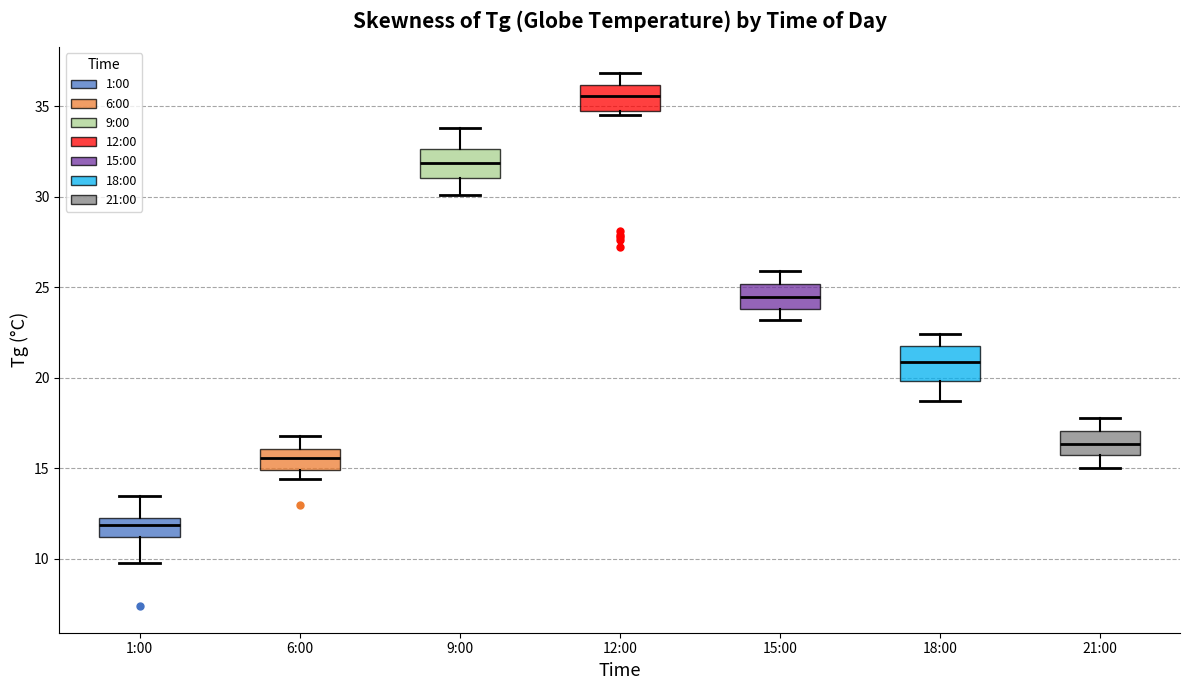

Which box's median line is the highest?

12:00